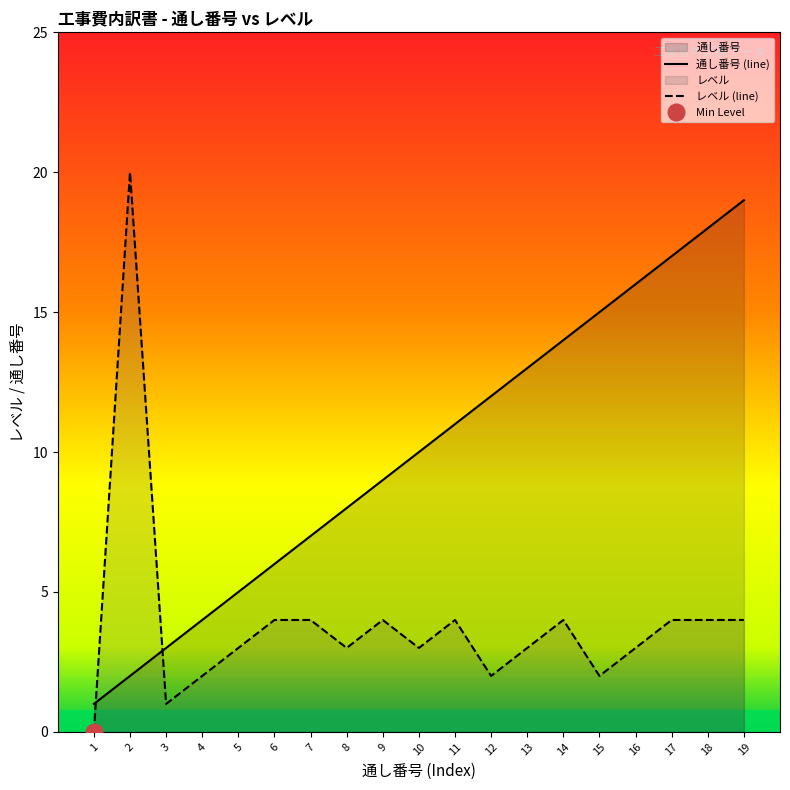

Is it true that レベル equals 1 at 4?

False